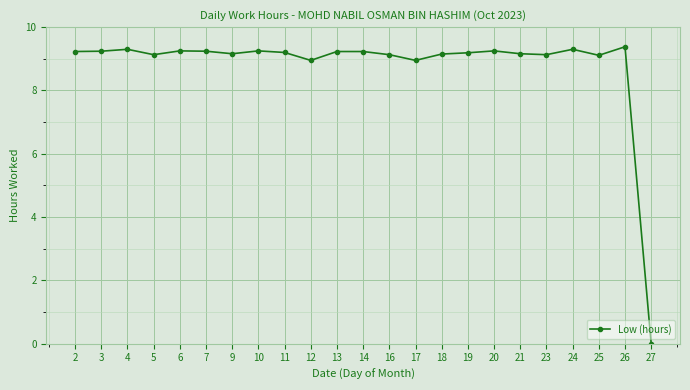

Is it true that the value at 17 is 8.9?

True